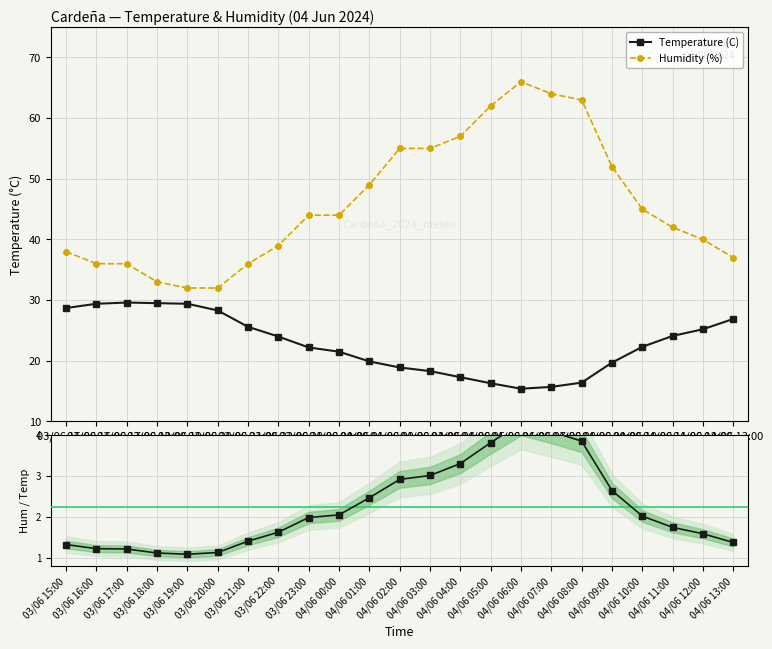

What is the average value of the Humidity (%) series?

46.0